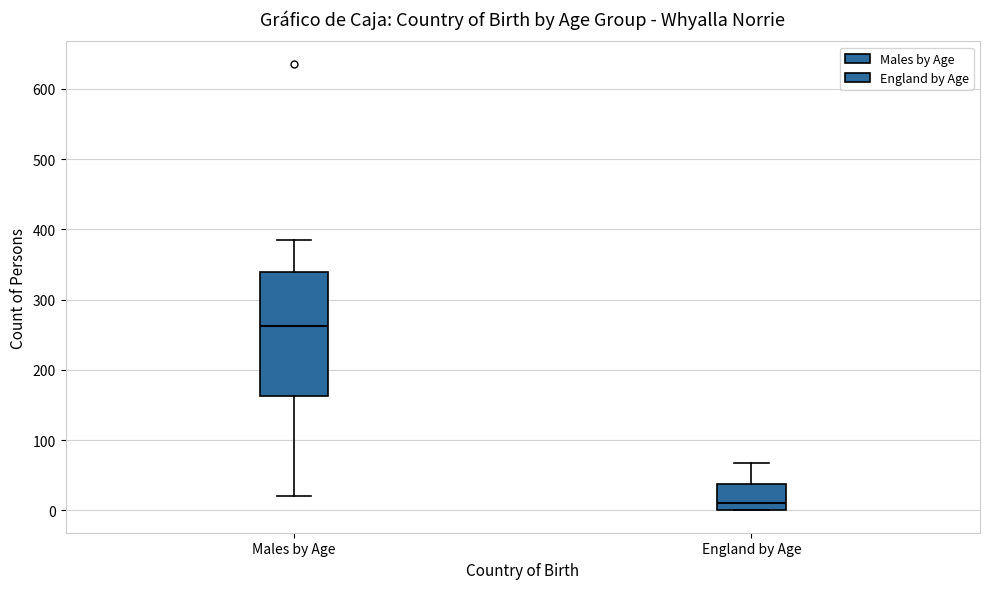

Where is the lower edge of the box for England by Age on the y-axis? The values are not printed on the chart, so give them approximately, as read against the axis.

0